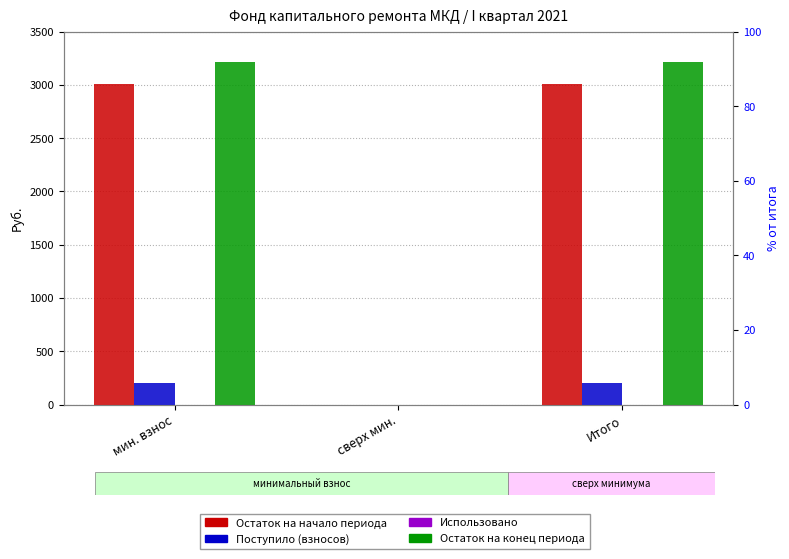

Does the chart contain any negative values?

No